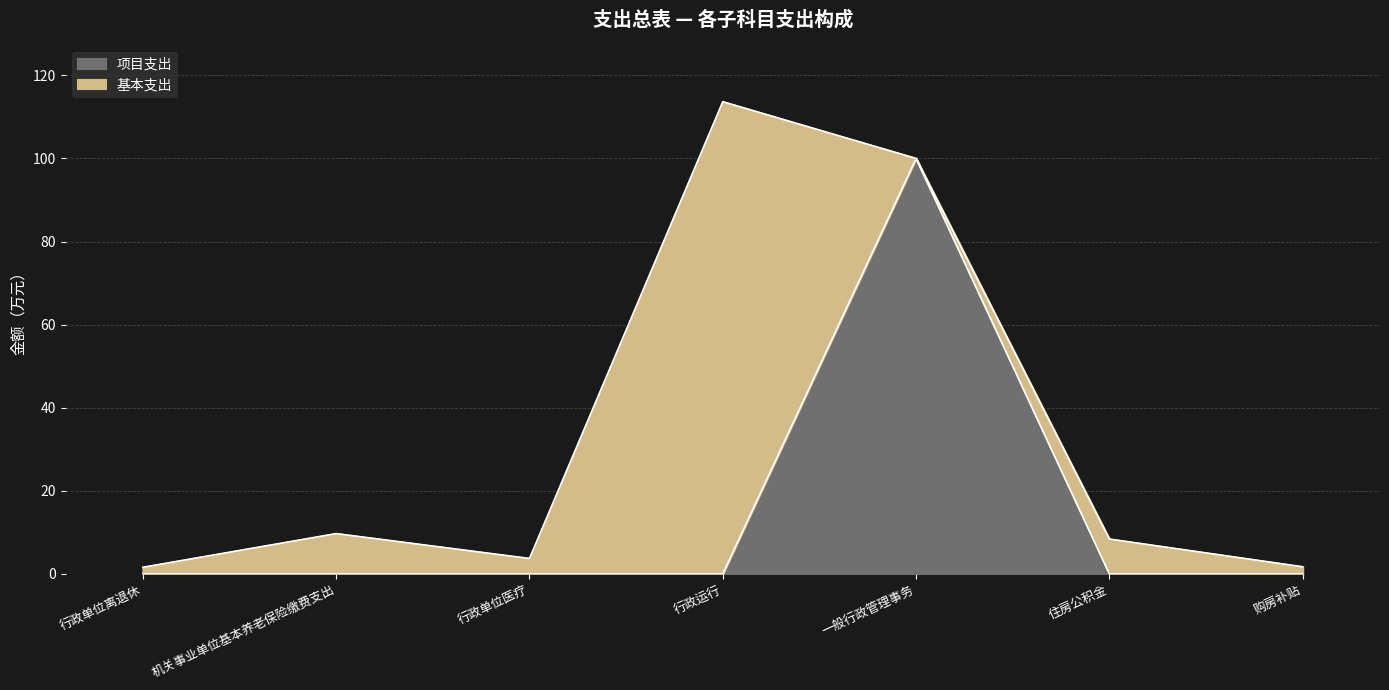

Between 行政运行 and 行政单位医疗, which is larger?

行政运行